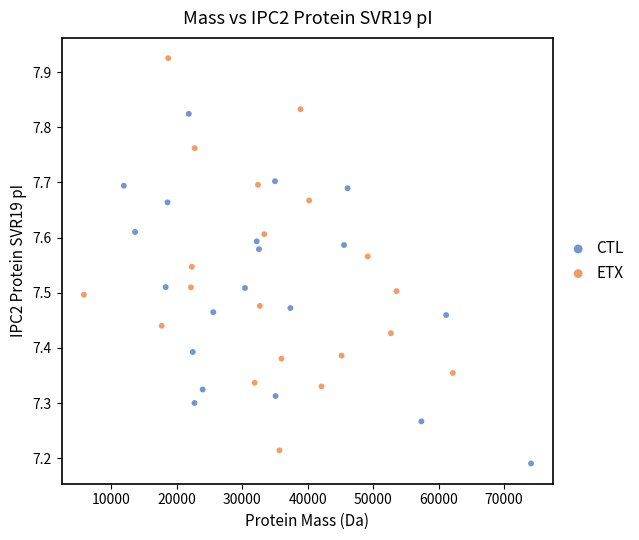

Which series has the widest spread of Y values?

ETX